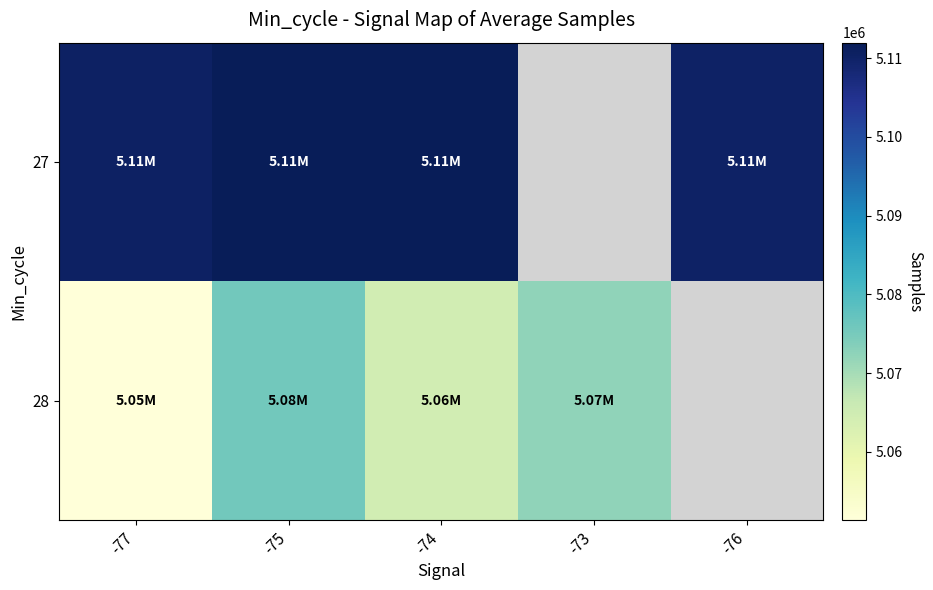

At which category is the sum across all series the highest?

-75